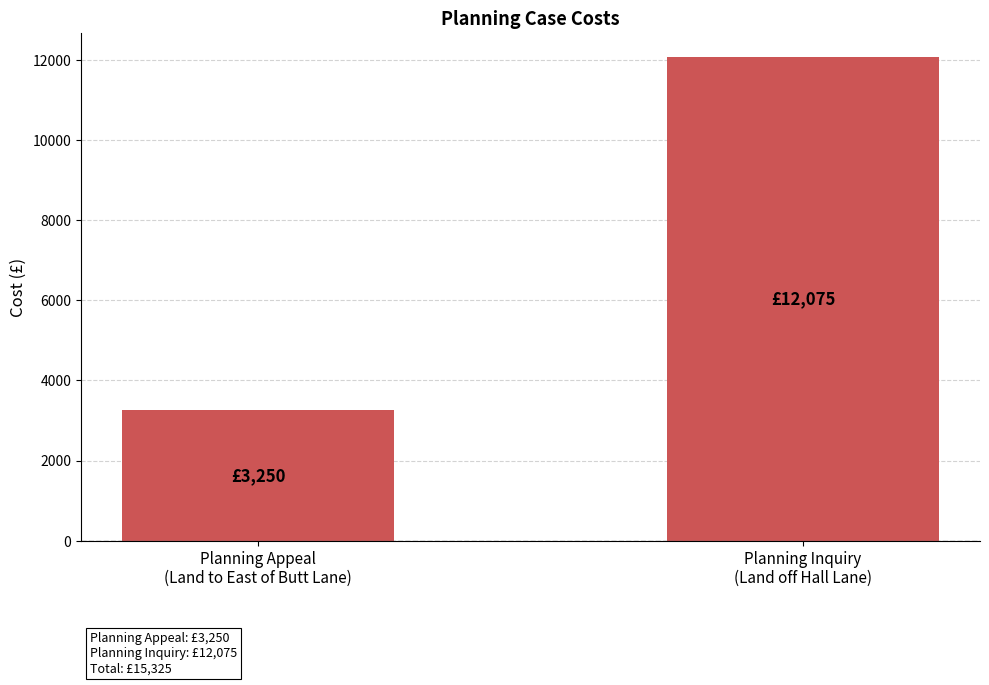

Which category has the highest value across all series?

Planning Inquiry
(Land off Hall Lane)